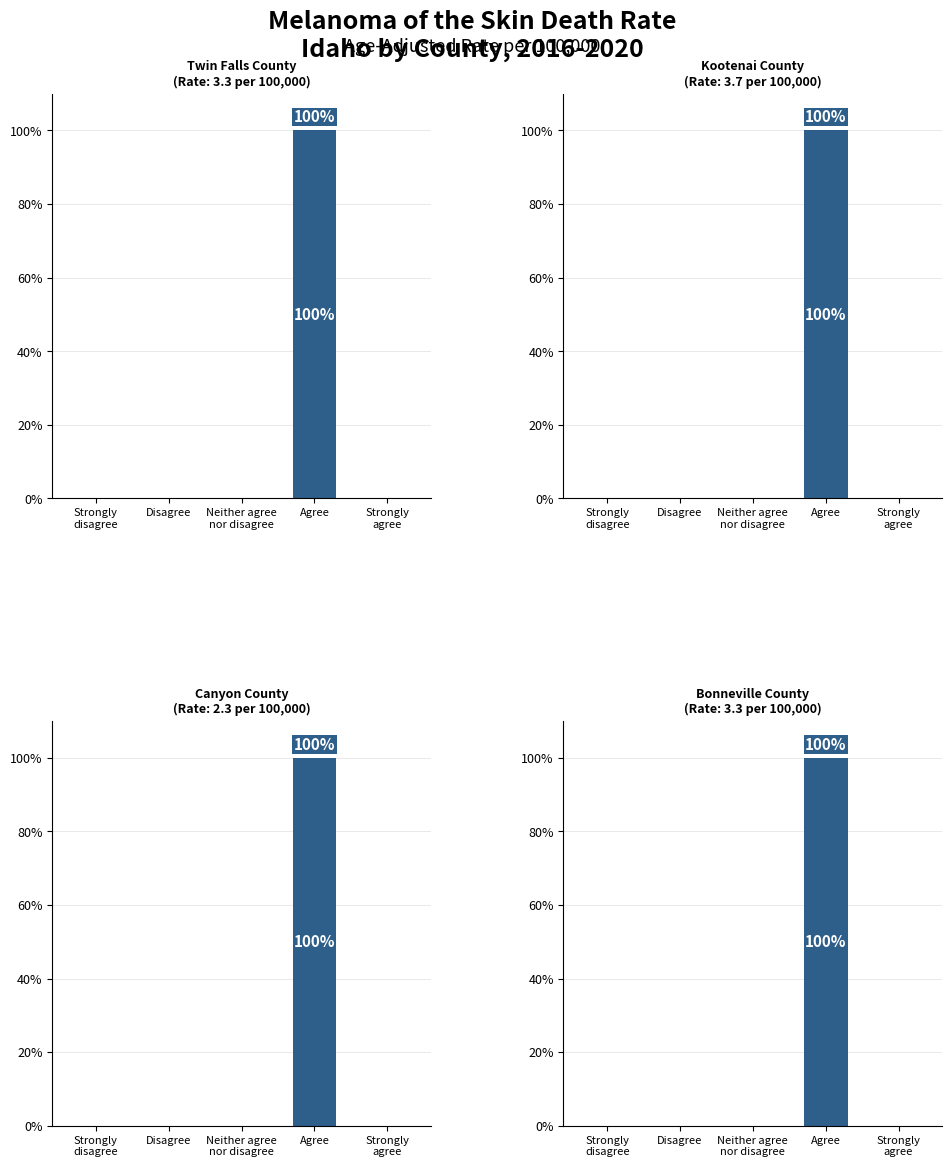

What is the highest value of the Twin Falls County series?

100